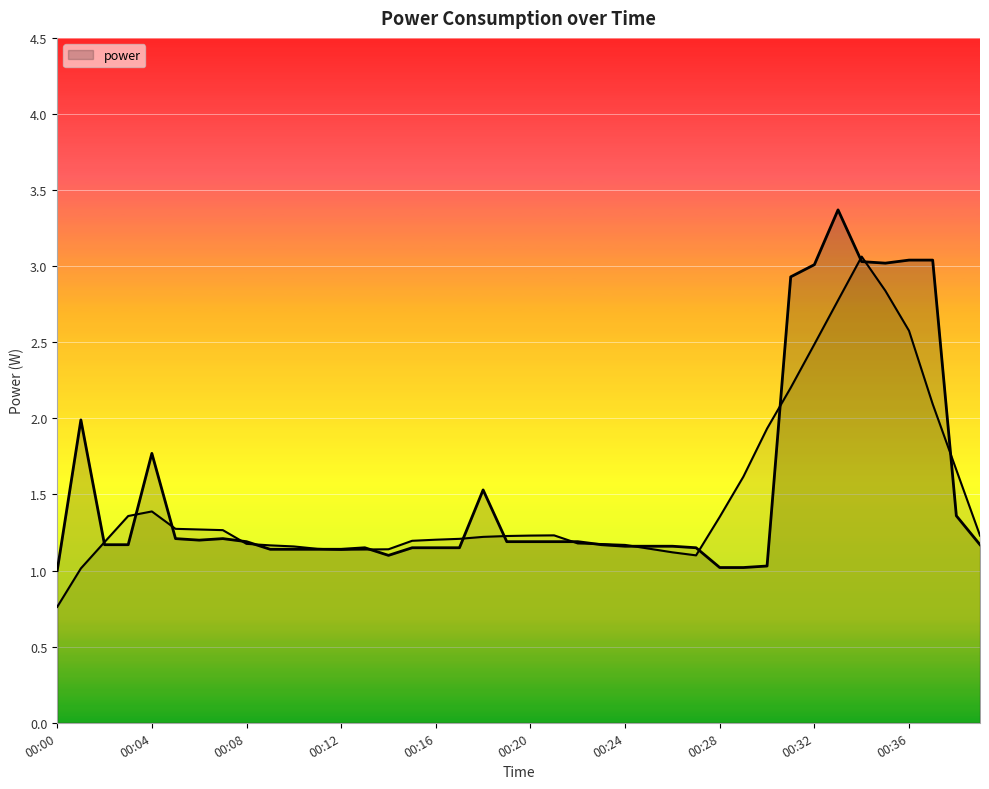

Reading left to right, transcribe all the data shown in this chart.

00:00=1.0	00:01=2.0	00:02=1.2	00:03=1.2	00:04=1.8	00:05=1.2	00:06=1.2	00:07=1.2	00:08=1.2	00:09=1.1	00:10=1.1	00:11=1.1	00:12=1.1	00:13=1.1	00:14=1.1	00:15=1.1	00:16=1.1	00:17=1.1	00:18=1.5	00:19=1.2	00:20=1.2	00:21=1.2	00:22=1.2	00:23=1.2	00:24=1.2	00:25=1.2	00:26=1.2	00:27=1.1	00:28=1.0	00:29=1.0	00:30=1.0	00:31=2.9	00:32=3.0	00:33=3.4	00:34=3.0	00:35=3.0	00:36=3.0	00:37=3.0	00:38=1.4	00:39=1.2